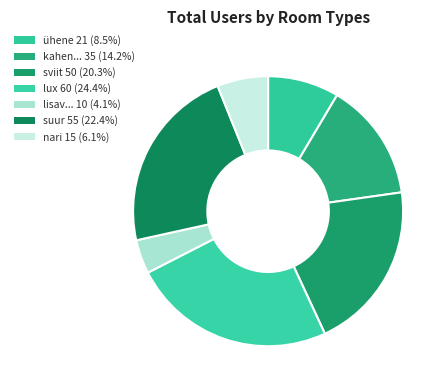

Which slice is the largest?

lux